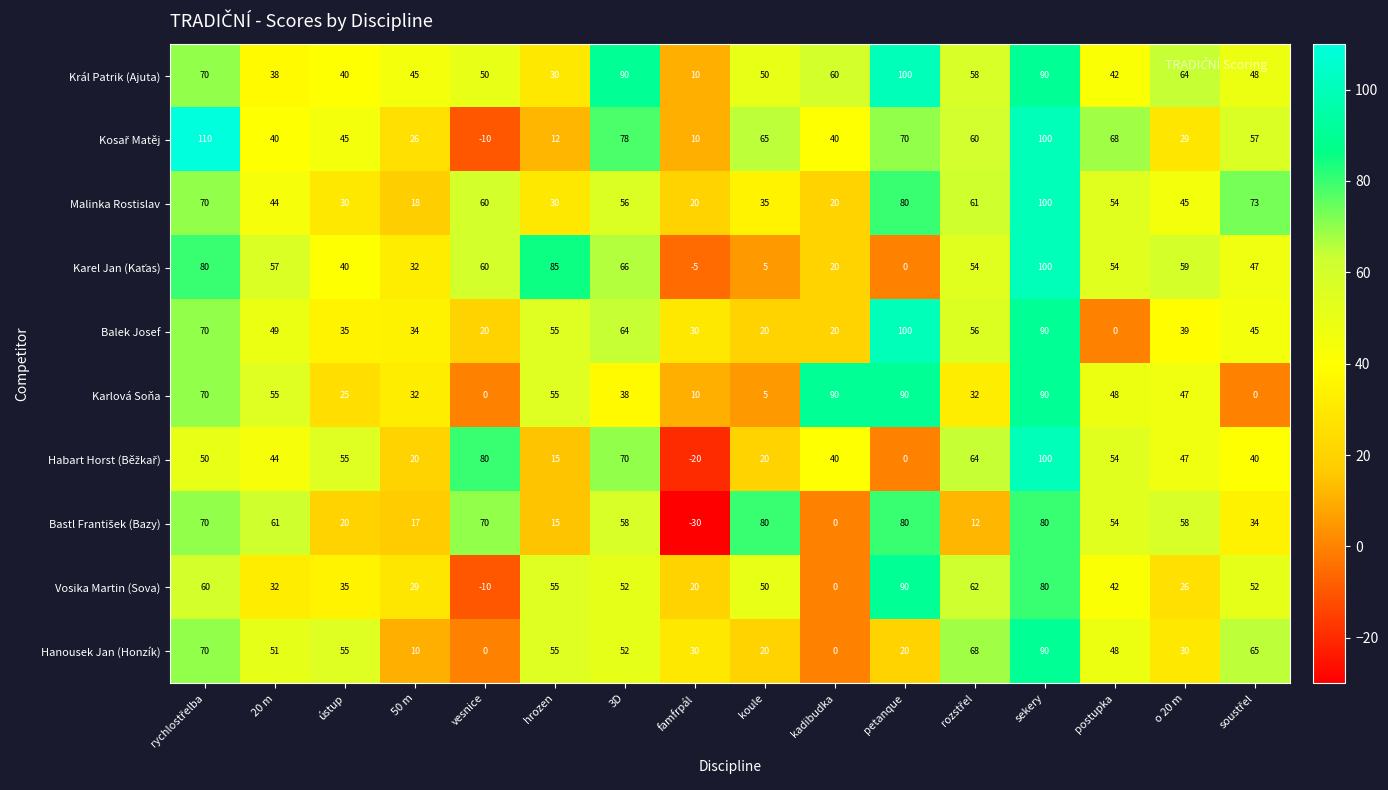

What is the sum of all Král Patrik (Ajuta) values?

885